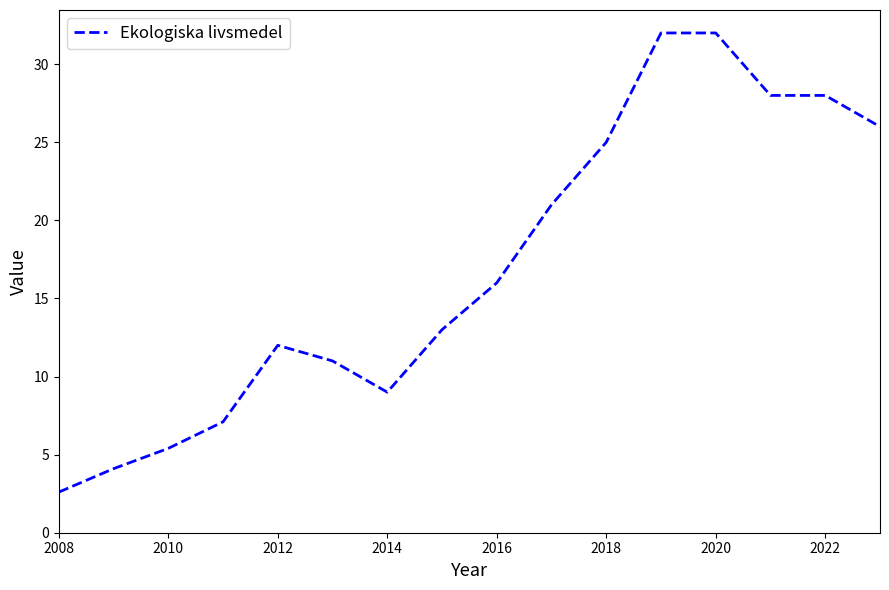

What is the maximum value shown in the chart?

32.0